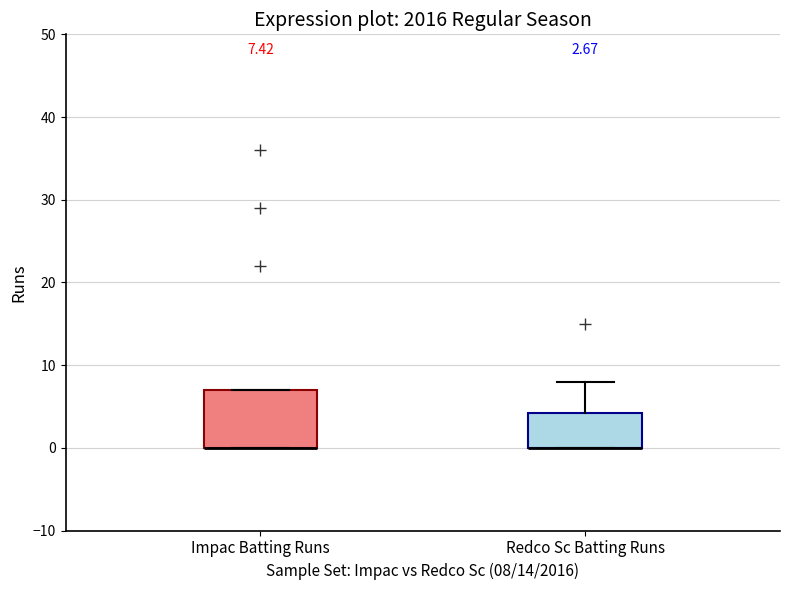

Comparing the boxes themselves (not the whiskers), which one is the tallest?

Impac Batting Runs